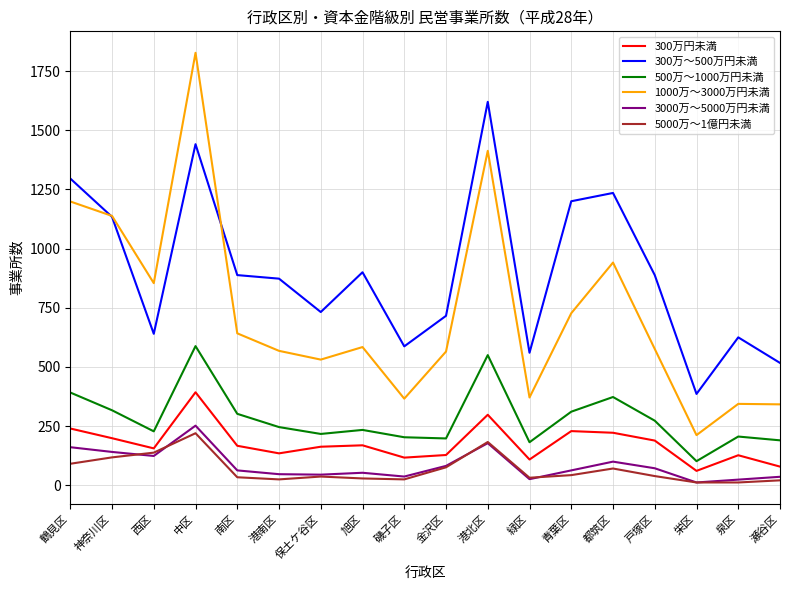

The 300万～500万円未満 series shows 560 at 緑区. True or false?

True